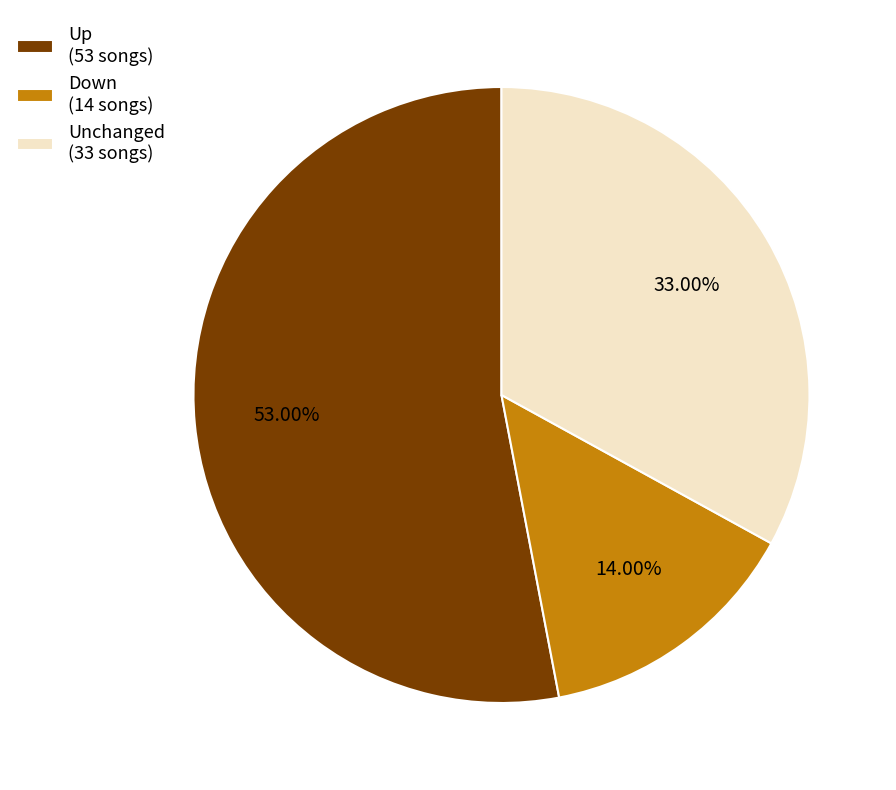

Does any single category account for the majority?

Yes